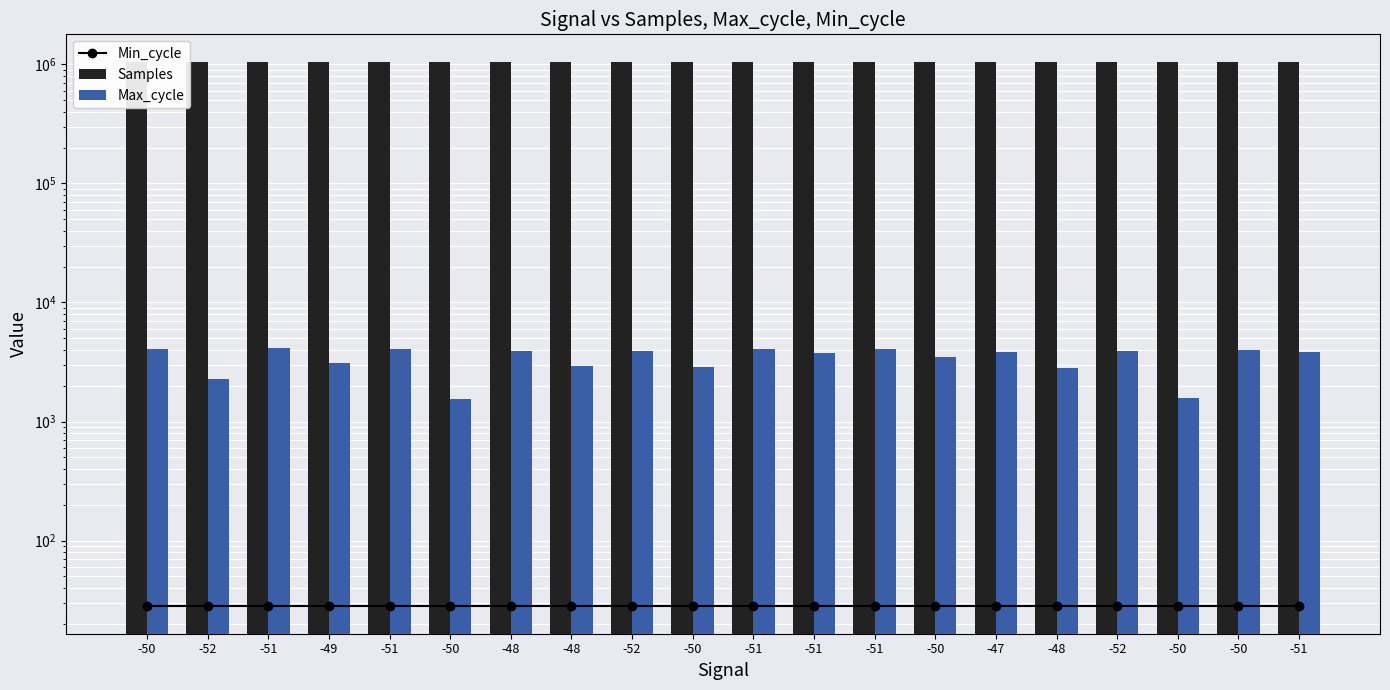

The value of Min_cycle at -51 is 28. True or false?

True